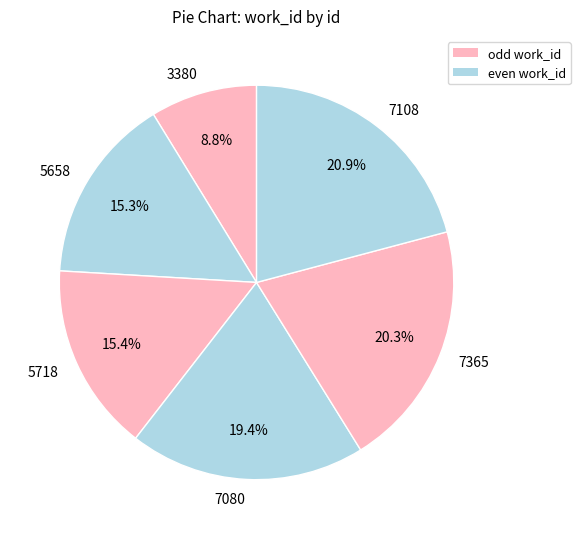

To the nearest percent, what is the combined percentage of 7108 and 3380?

30%